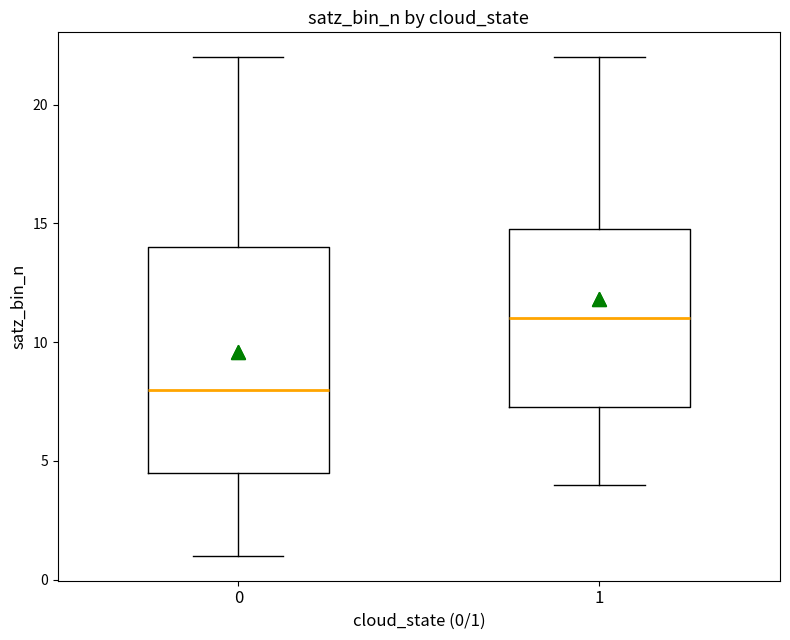

Reading left to right, transcribe this box plot: for each box, give where its median line is, the range the box spans, and where its two whiskers end, as read against the y-axis. The values are not printed on the chart, so give them approximately, as read against the axis.

0: median 8.0, box 4.5 to 14.0, whiskers 1.0 to 22.0
1: median 11.0, box 7.5 to 15.0, whiskers 4.0 to 22.0